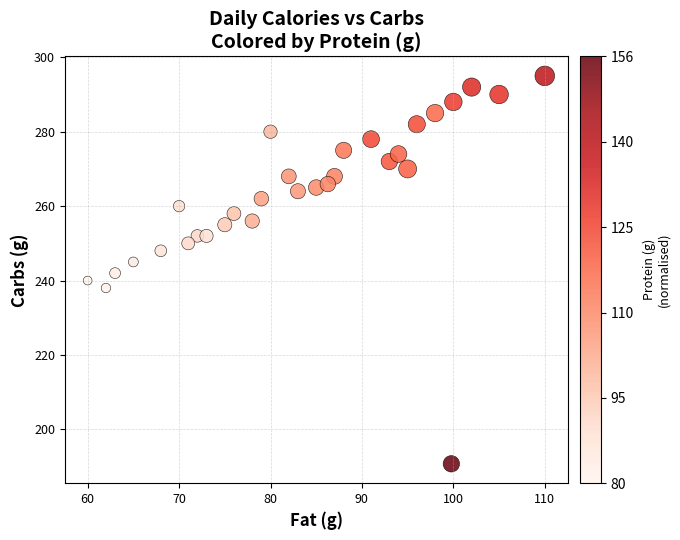

What is the range of Y values (max minus min)?

104.2